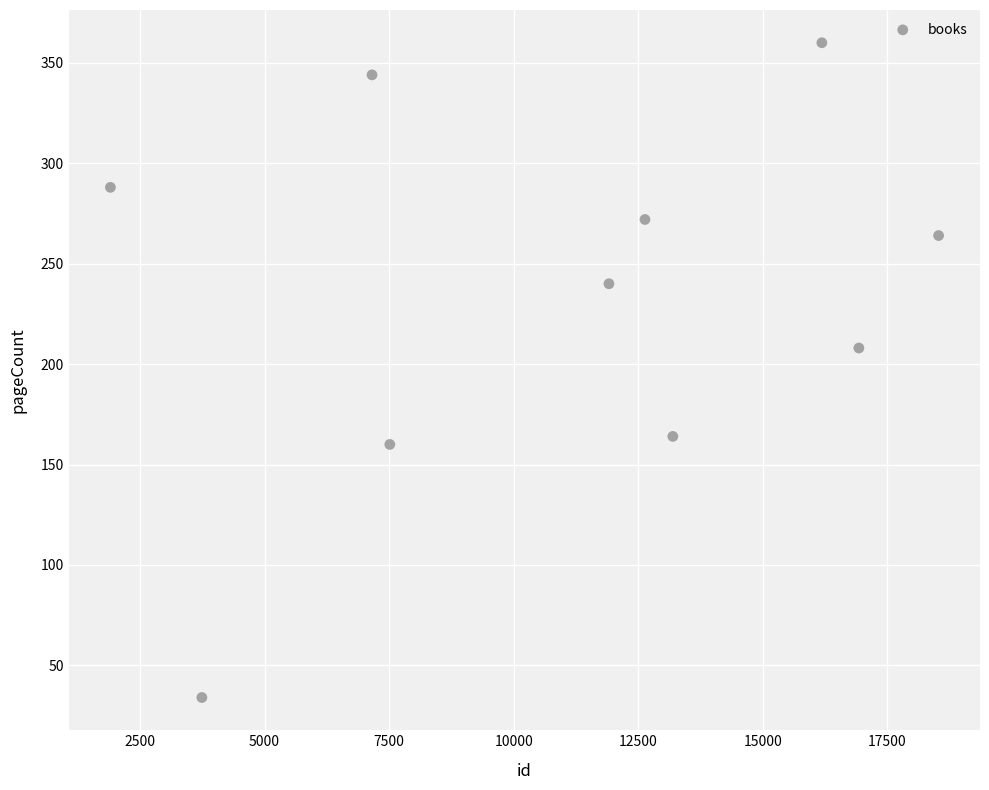

What is the range of Y values (max minus min)?

326